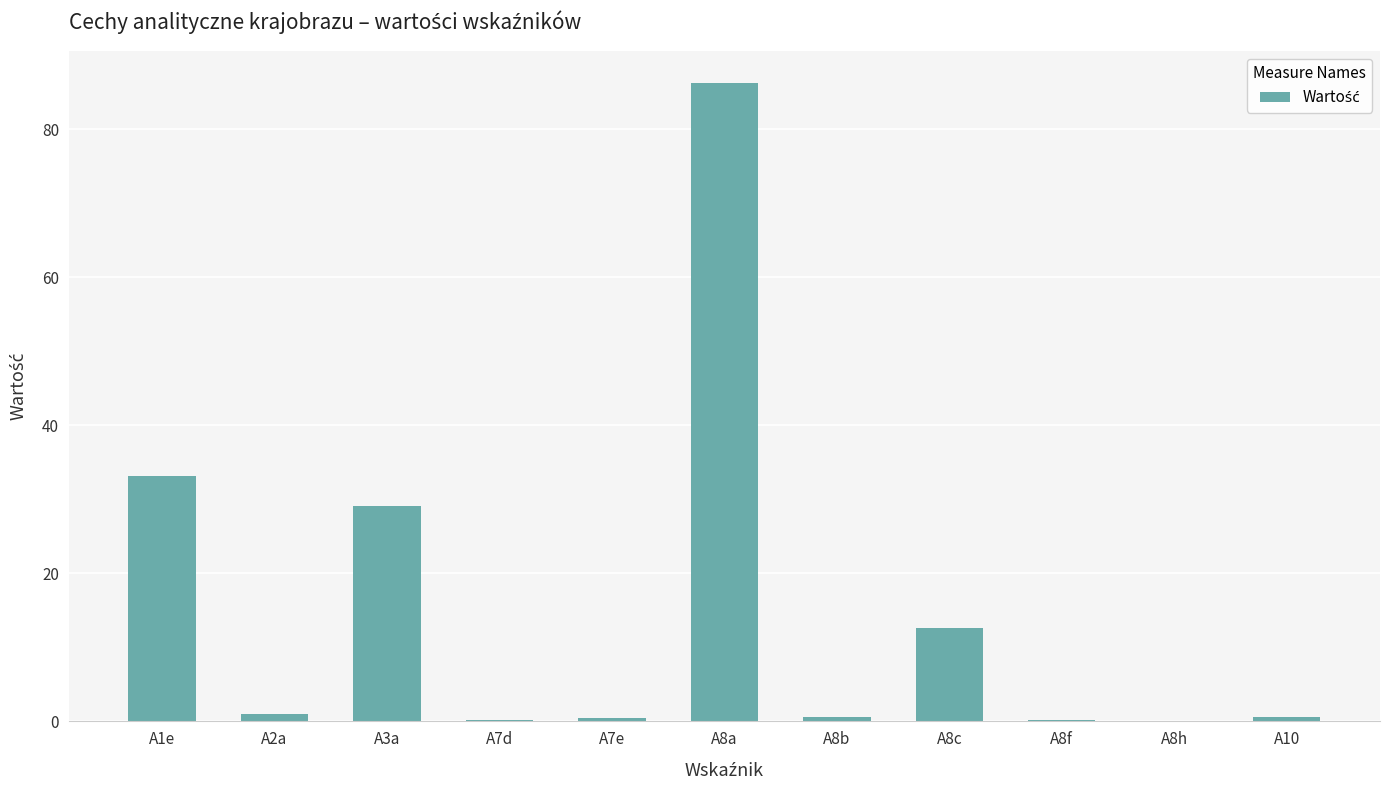

How many distinct data groups are displayed?

1